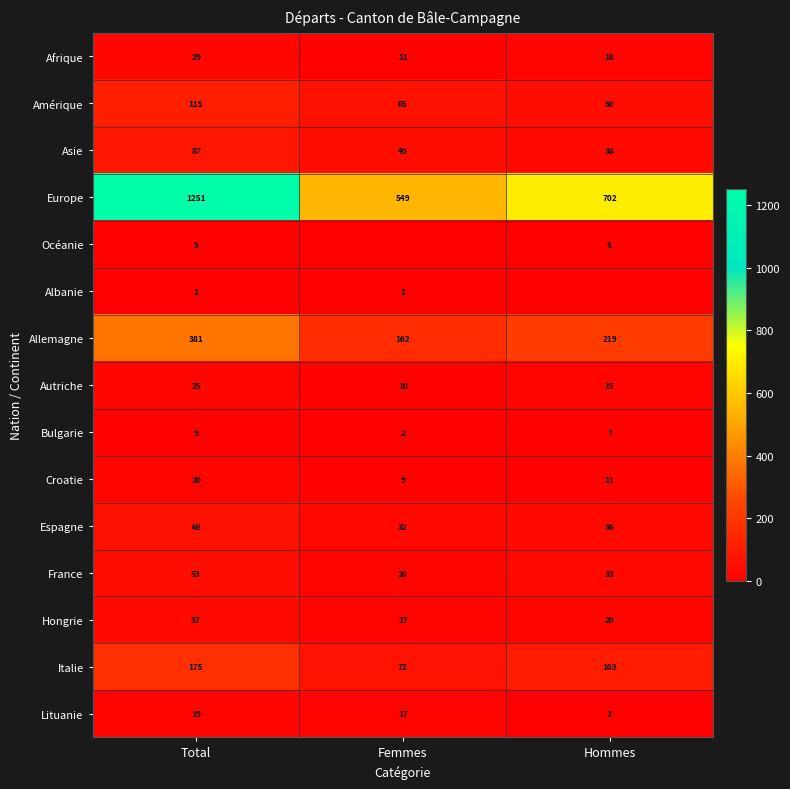

Is it true that Croatie equals 16 at Femmes?

False